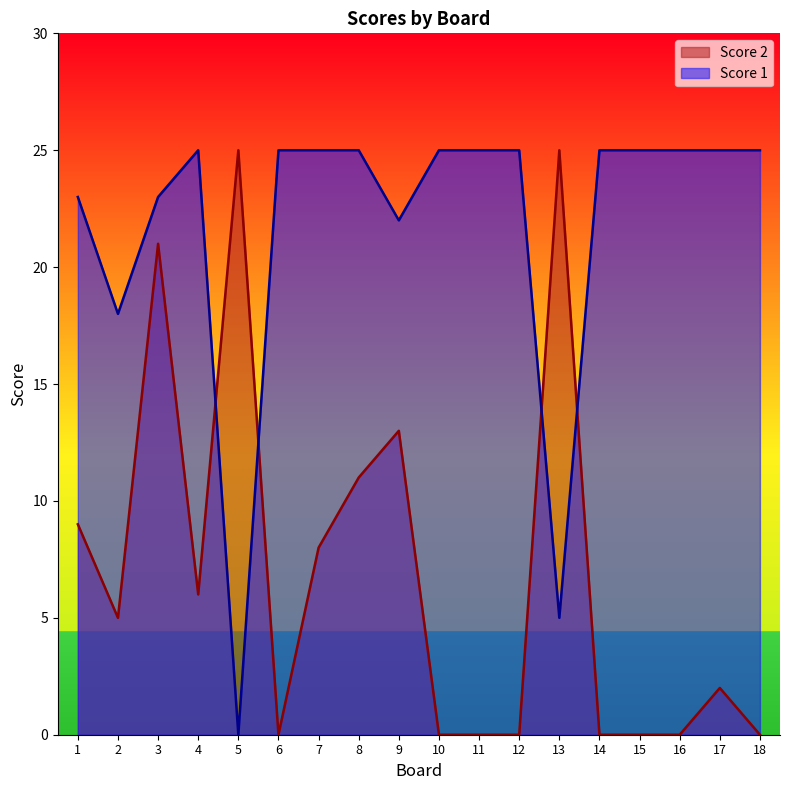

What is the total value across all series at 12?

25